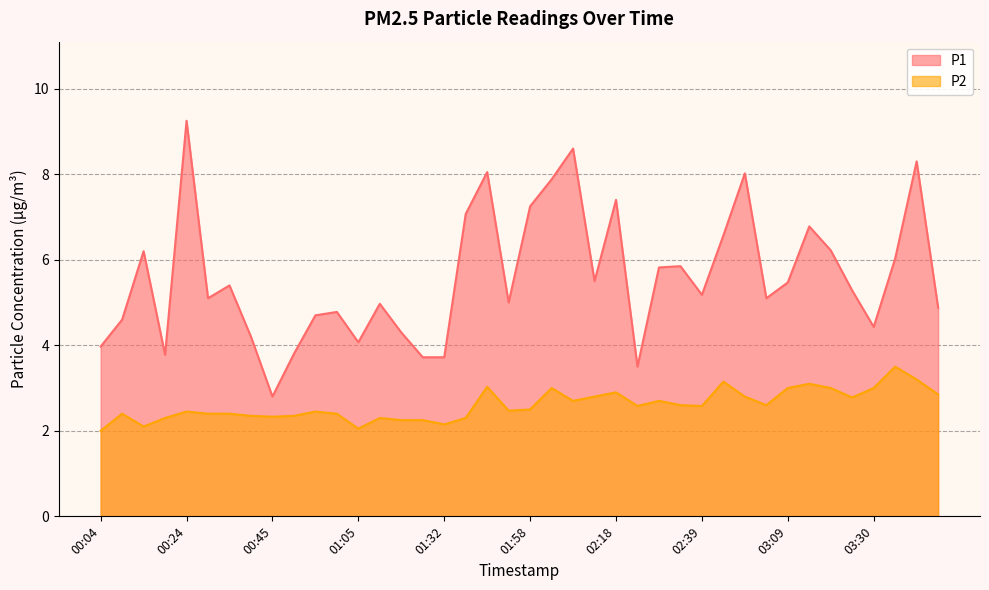

Reading left to right, extract all data points from this chart.

P1: 4.0	4.6	6.2	3.8	9.2	5.1	5.4	4.2	2.8	3.8	4.7	4.8	4.1	5.0	4.3	3.7	3.7	7.1	8.1	5.0	7.2	7.9	8.6	5.5	7.4	3.5	5.8	5.8	5.2	6.6	8.0	5.1	5.5	6.8	6.2	5.3	4.4	6.0	8.3	4.9
P2: 2.0	2.4	2.1	2.3	2.5	2.4	2.4	2.4	2.3	2.4	2.5	2.4	2.0	2.3	2.2	2.2	2.1	2.3	3.0	2.5	2.5	3.0	2.7	2.8	2.9	2.6	2.7	2.6	2.6	3.1	2.8	2.6	3.0	3.1	3.0	2.8	3.0	3.5	3.2	2.9